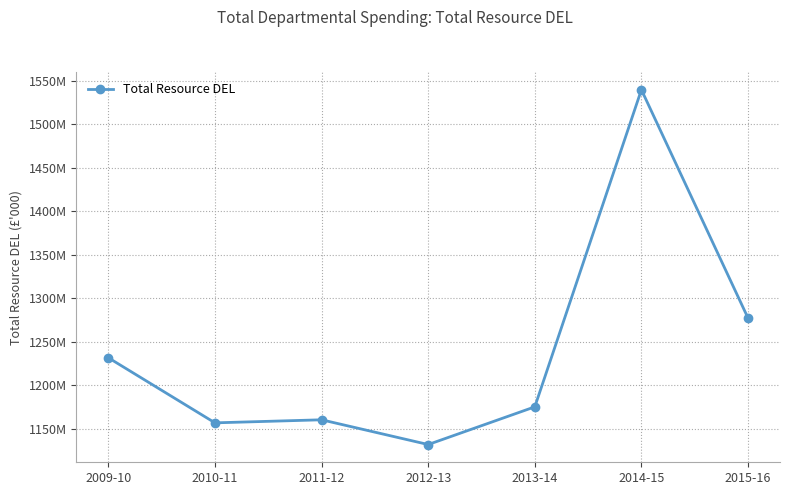

Is it true that the value at 2012-13 is 560706?

False